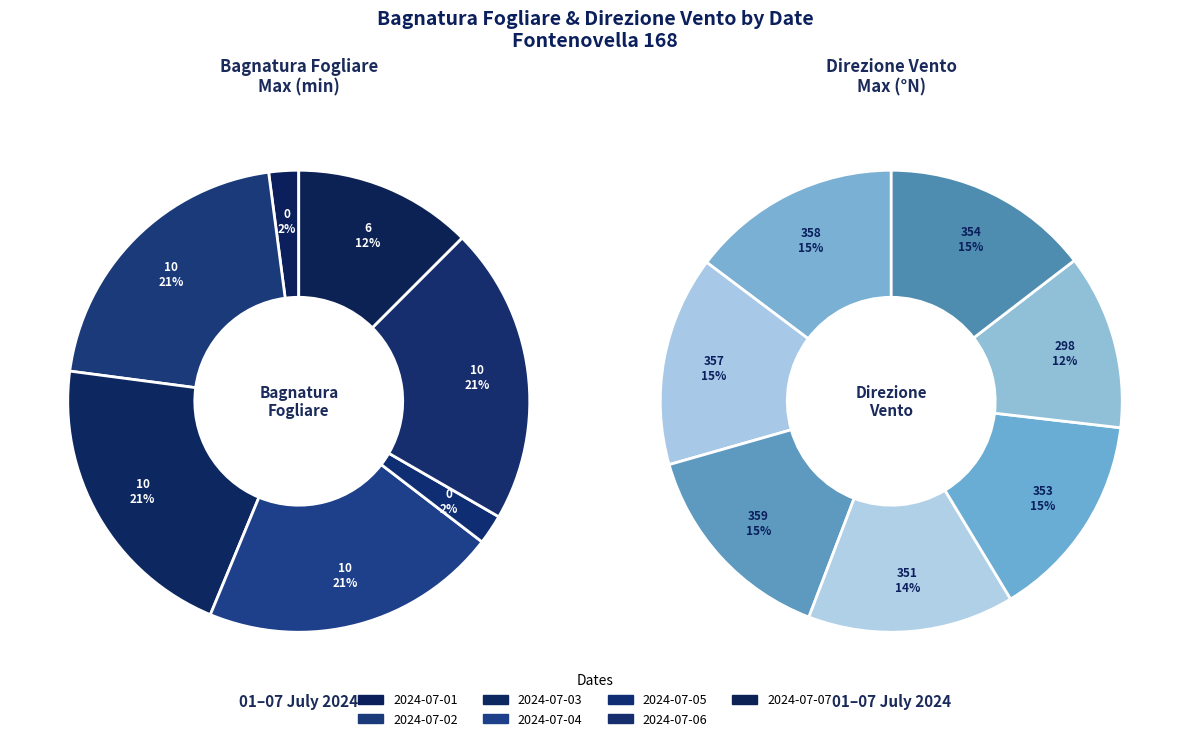

Count the number of slices in the pie.

7